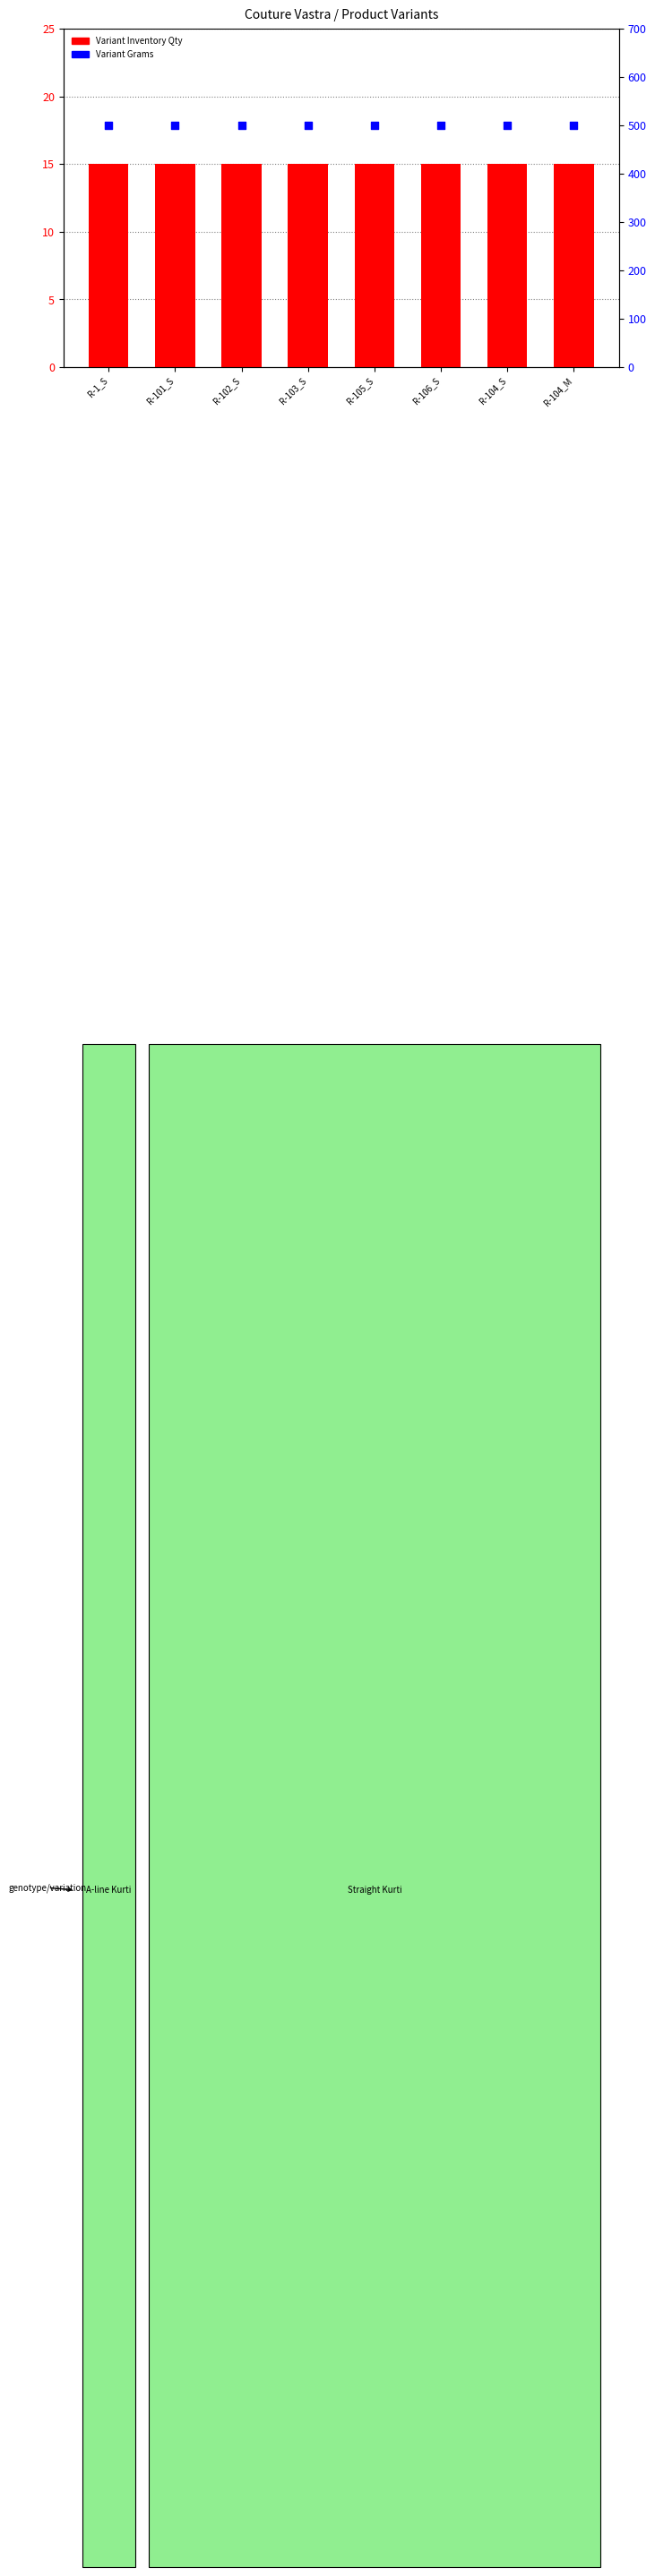

Which series contains the highest Y value?

Variant Grams